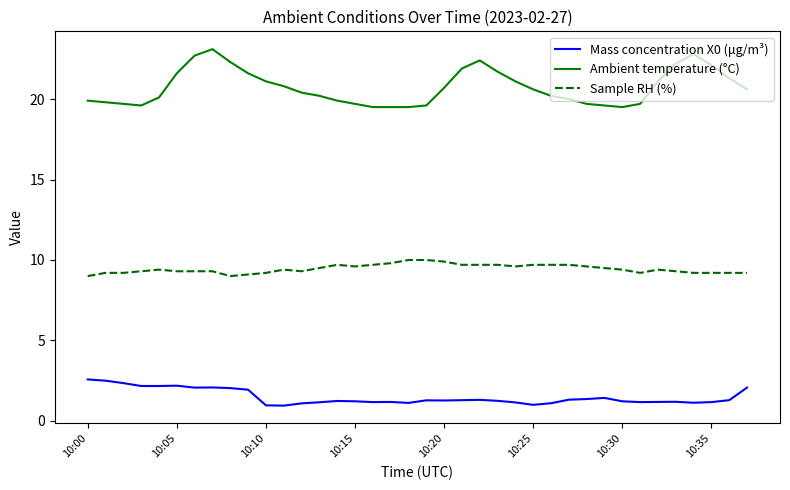

List the series in order of their overall mean, highest first.

Ambient temperature (°C), Sample RH (%), Mass concentration X0 (μg/m³)